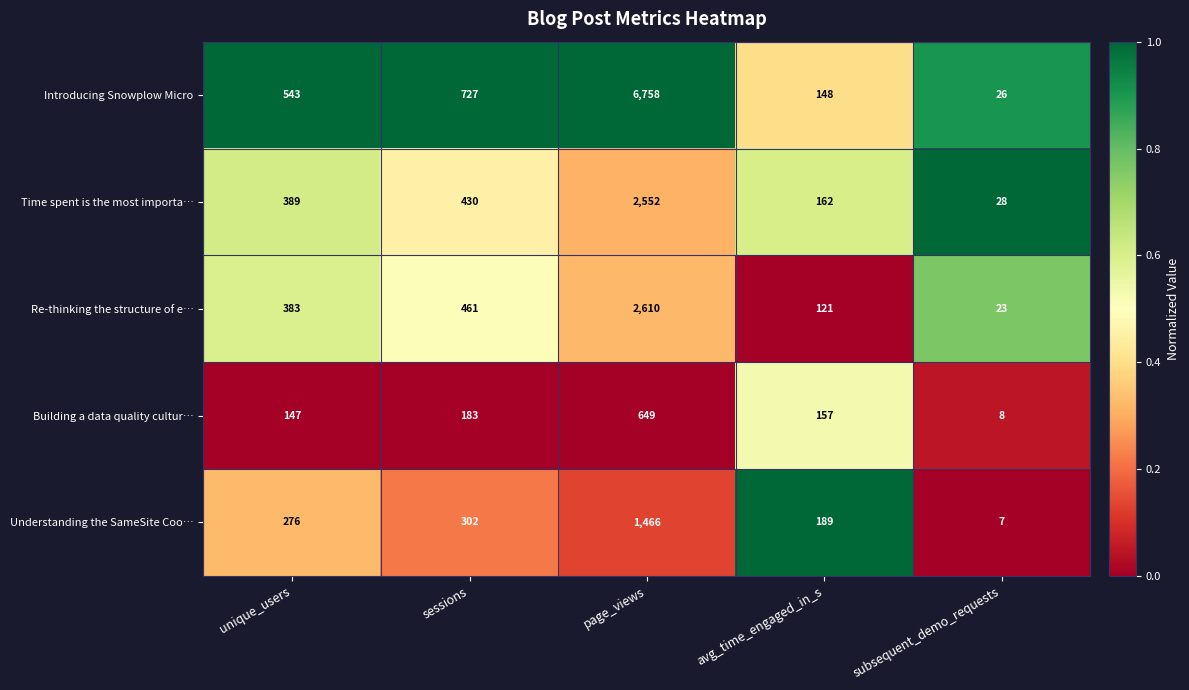

At which category is the sum across all series the highest?

page_views